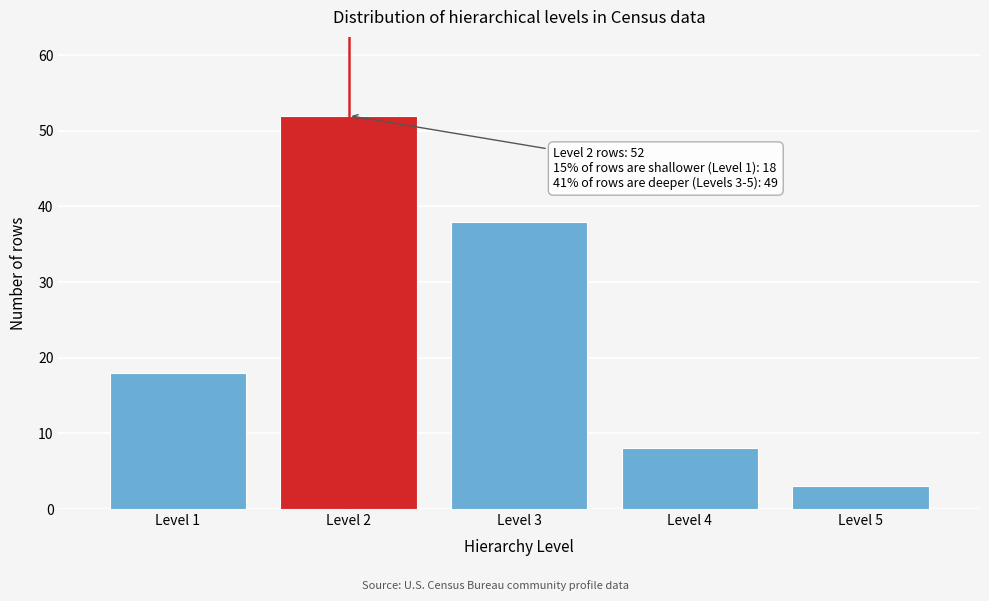

Reading left to right, transcribe all the data shown in this chart.

18	52	38	8	3